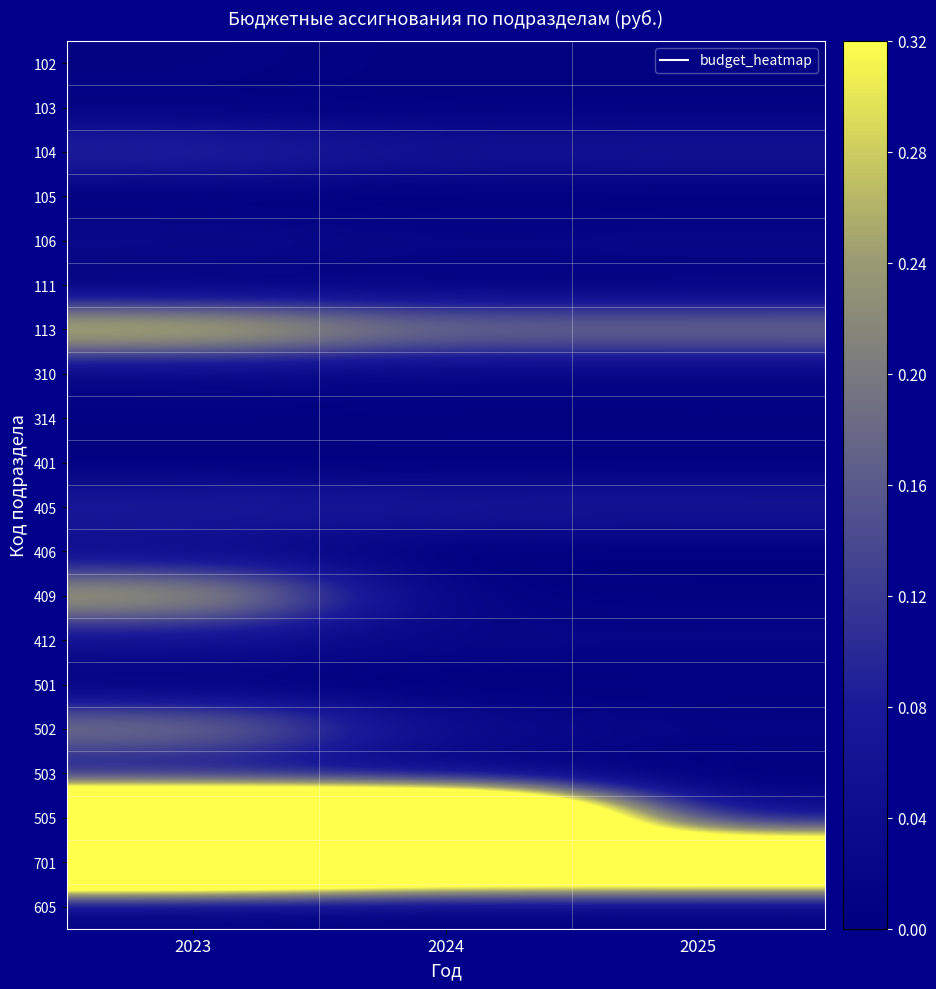

At how many categories does at least one series exceed 0?

3